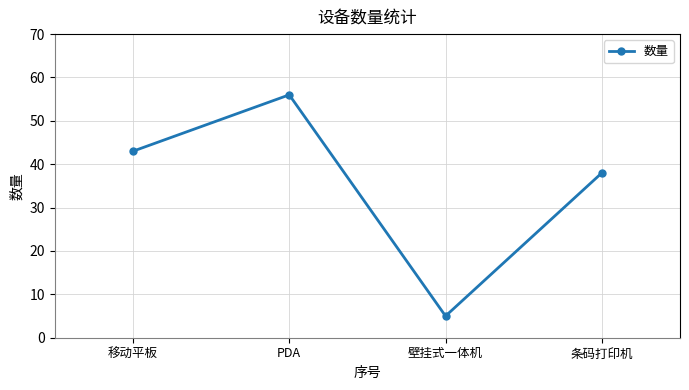

Rank the categories by value from lowest to highest.

壁挂式一体机, 条码打印机, 移动平板, PDA